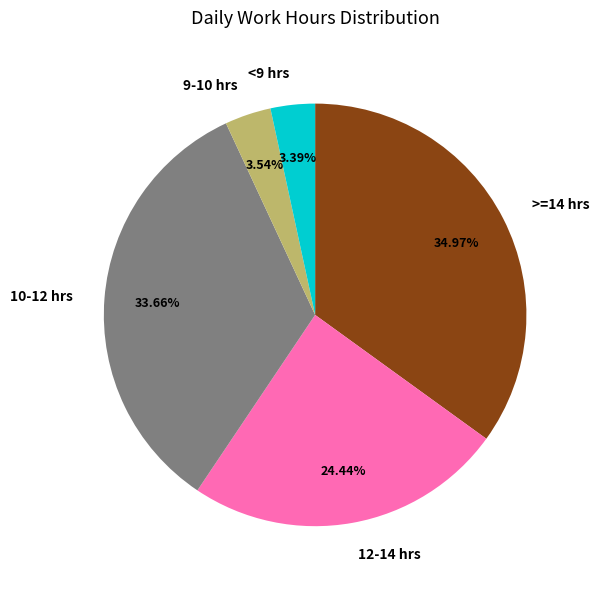

Is there any slice that represents more than half of the pie?

No